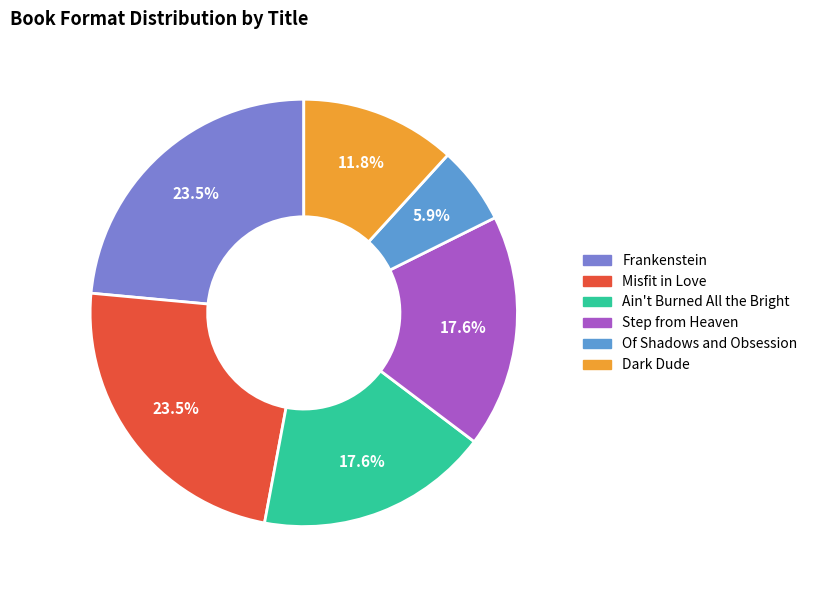

What is the smallest slice in the pie chart?

Of Shadows and Obsession